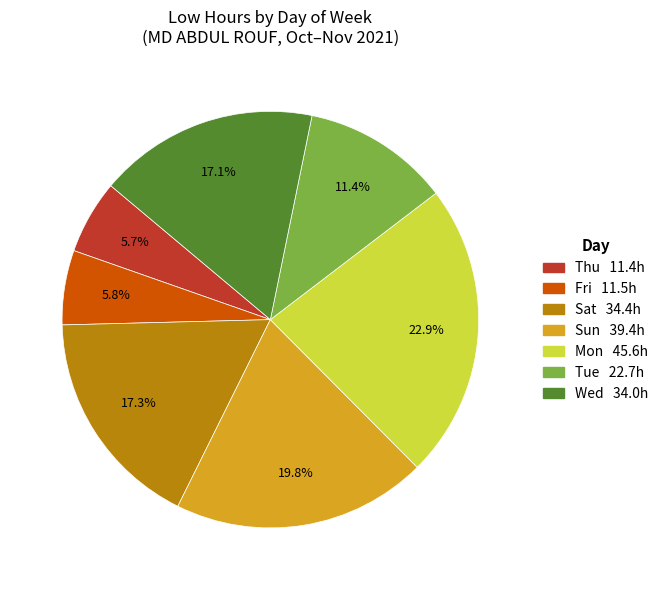

Count the number of slices in the pie.

7